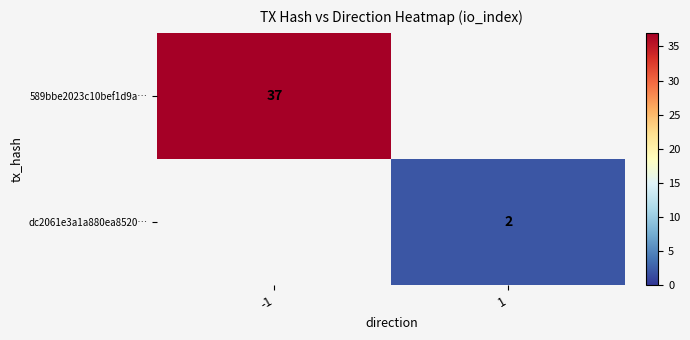

What is the difference between the highest and lowest values at 1?

2